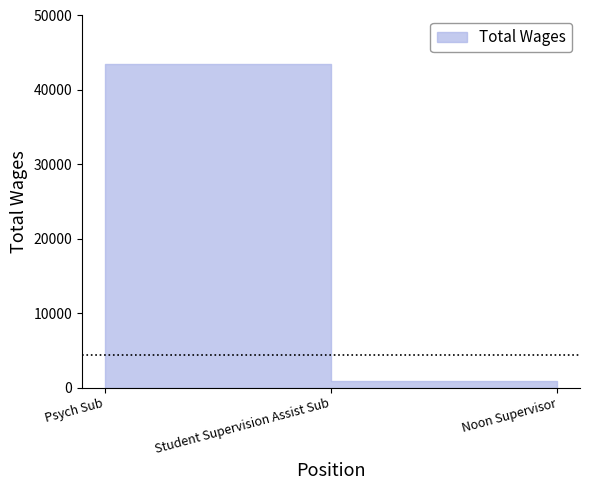

What is the label of the 1st point from the left?

Psych Sub